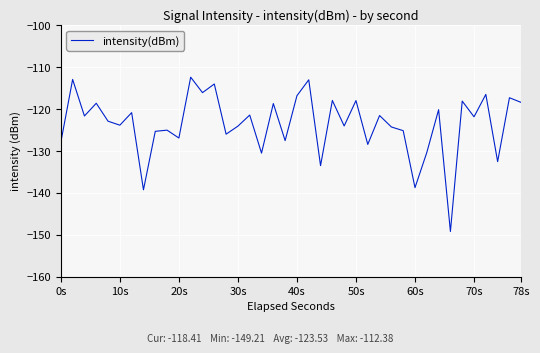

What is the difference between the maximum and minimum values?

36.8